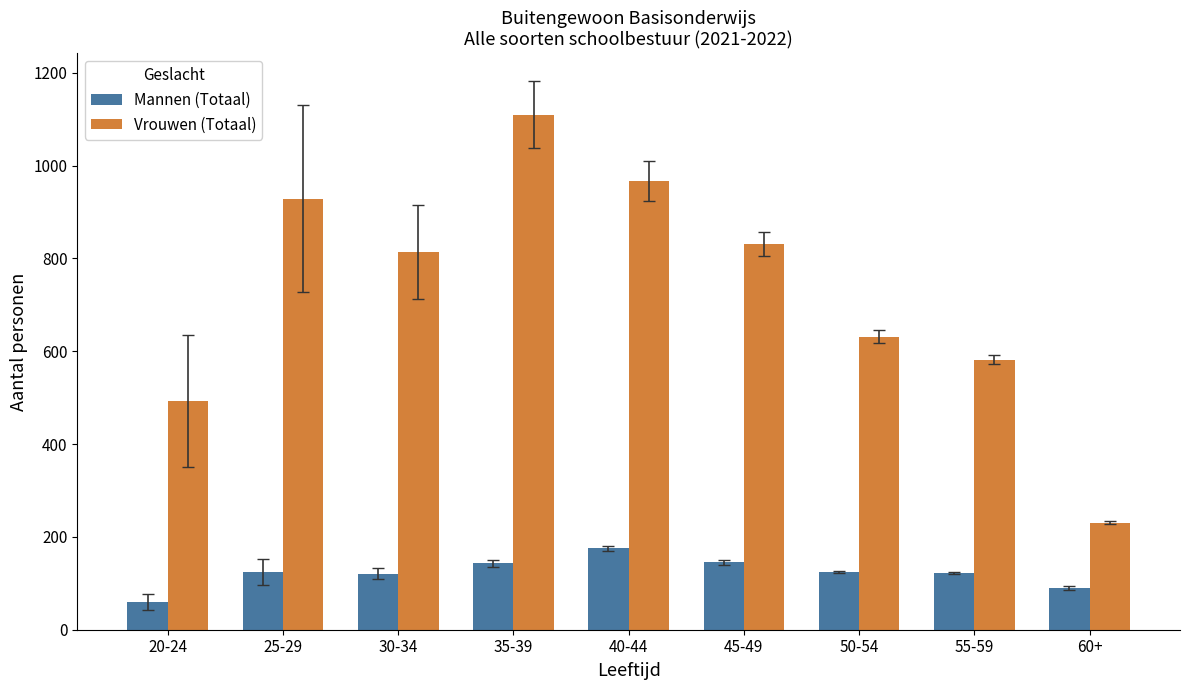

What are all the series names shown in the legend?

Mannen (Totaal), Vrouwen (Totaal)